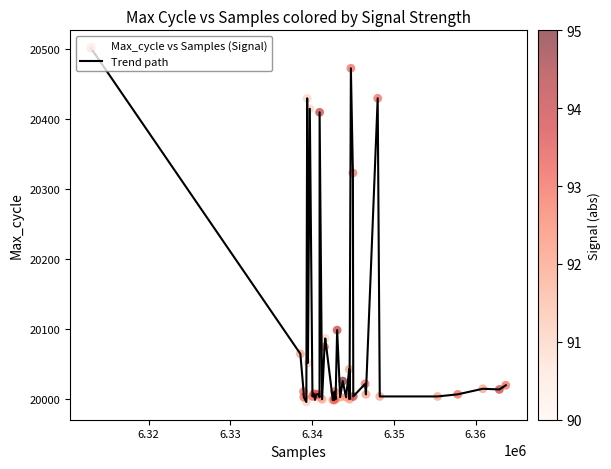

What is the maximum value shown in the chart?

20502